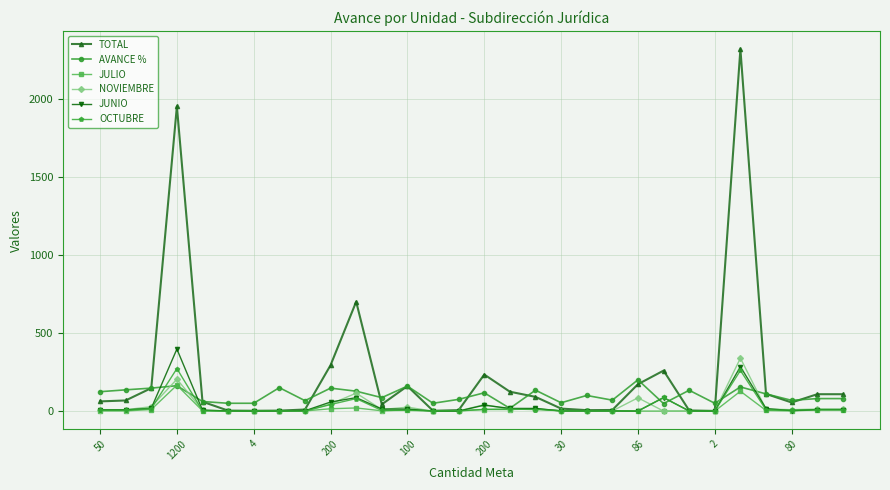

True or false: JUNIO has more than 0 points higher than both neighbors.

True